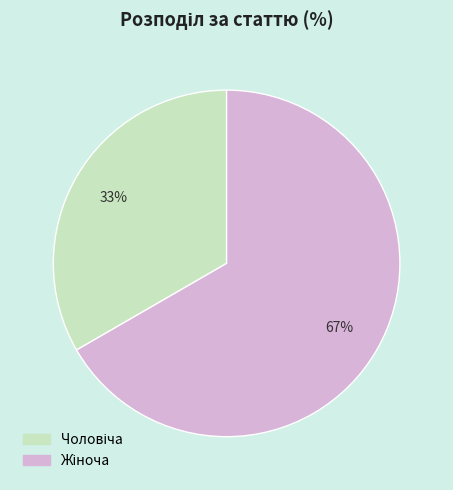

How many segments does this pie chart have?

2